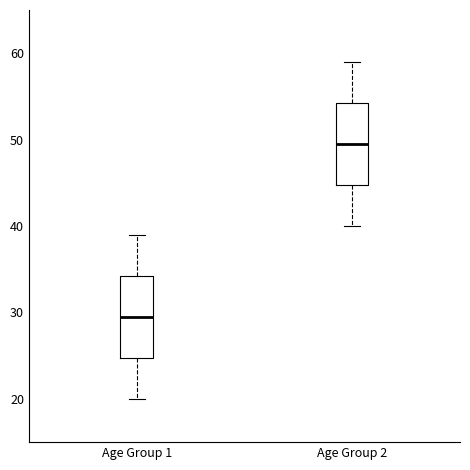

Where does the upper whisker of the box for Age Group 1 end on the y-axis? The values are not printed on the chart, so give them approximately, as read against the axis.

39